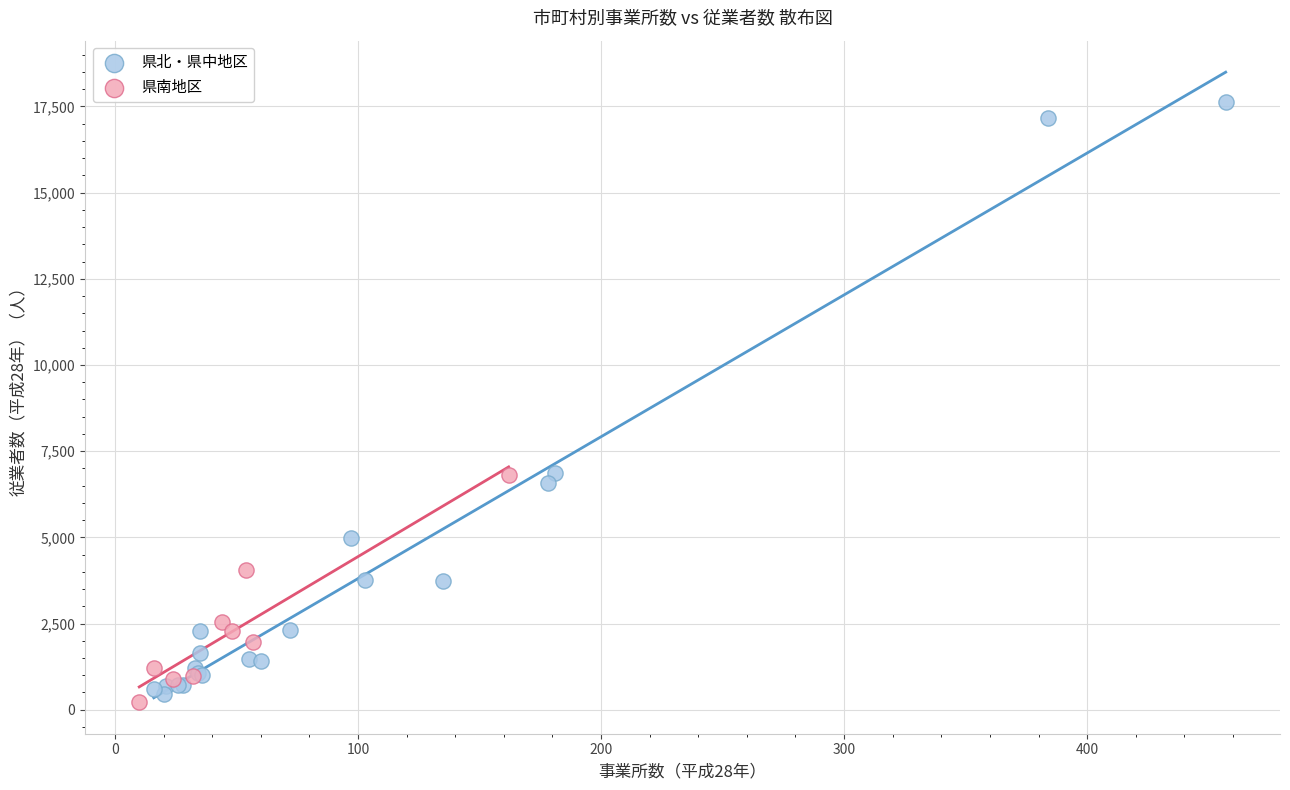

Which series has the largest Y range (max minus min)?

県北・県中地区